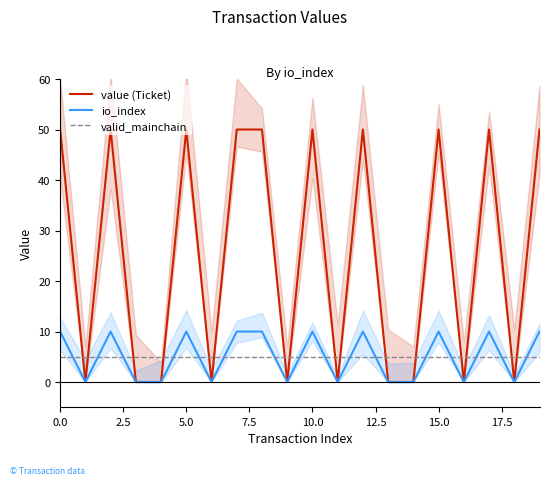

What is the sum of all value (Ticket) values?

500.2